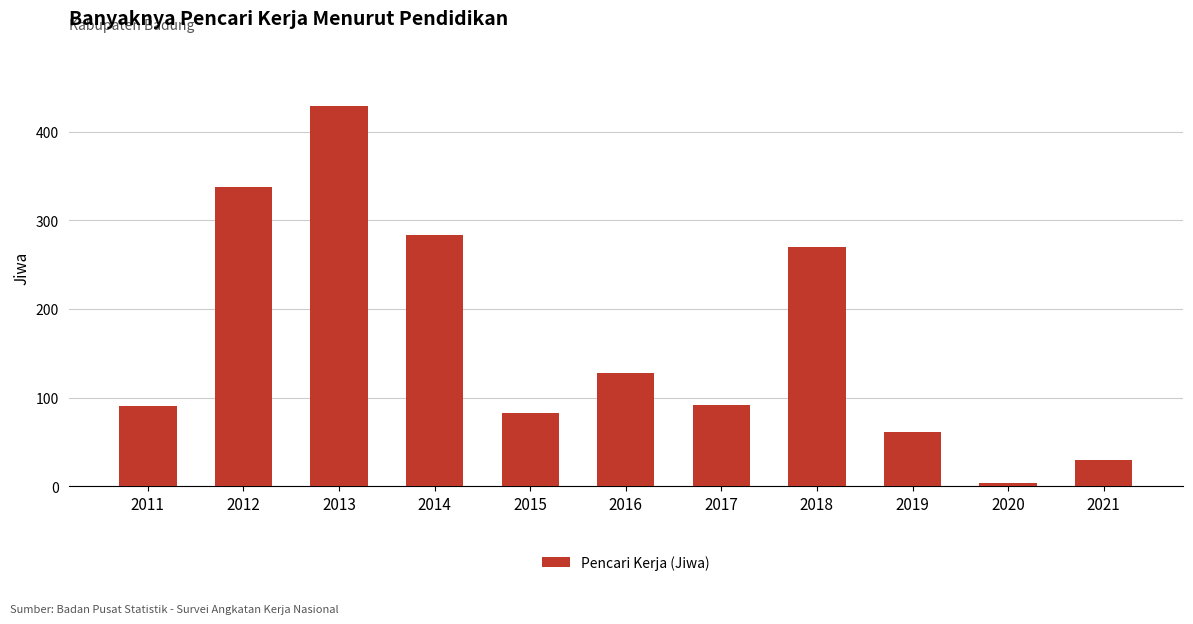

What is the difference between the second highest and second lowest values?

309